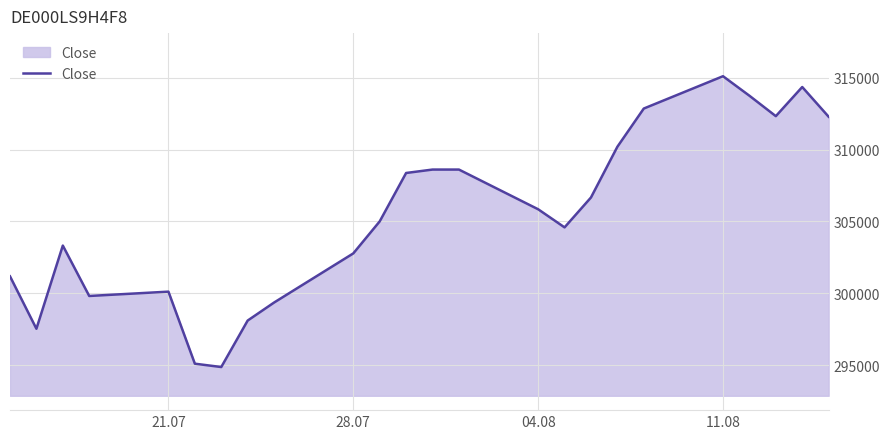

What is the minimum value shown in the chart?

294860